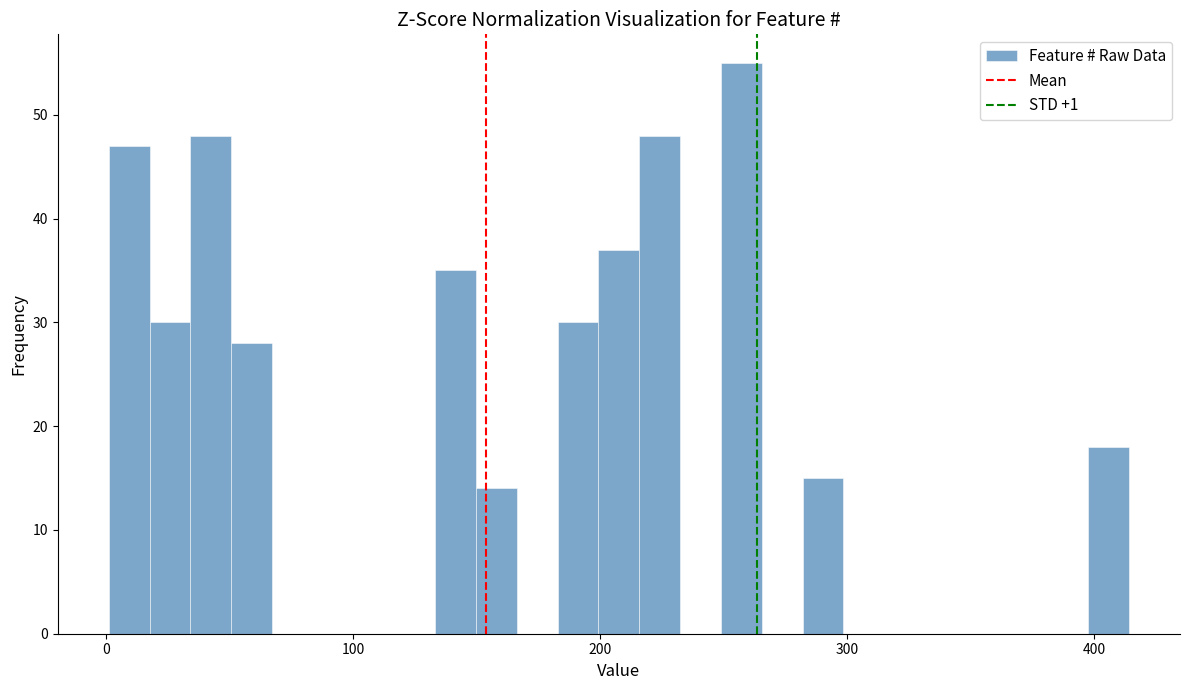

Read against the x-axis, roughly where is the centre of the tallest bar?

260